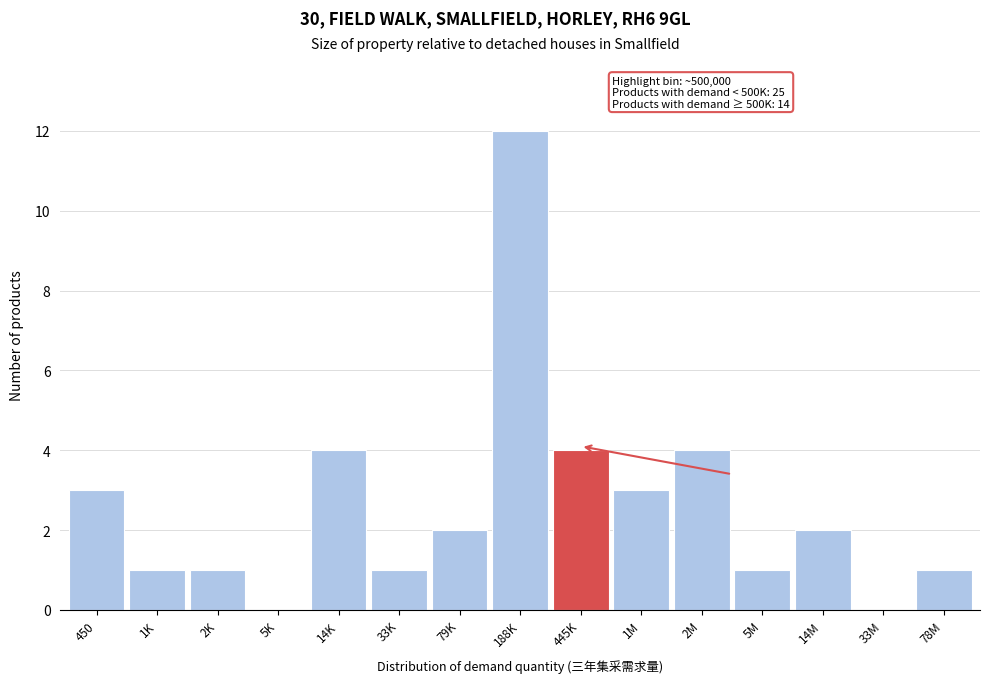

Reading left to right, list all the values displayed in this chart.

450=3	1K=1	2K=1	5K=0	14K=4	33K=1	79K=2	188K=12	445K=4	1M=3	2M=4	5M=1	14M=2	33M=0	78M=1